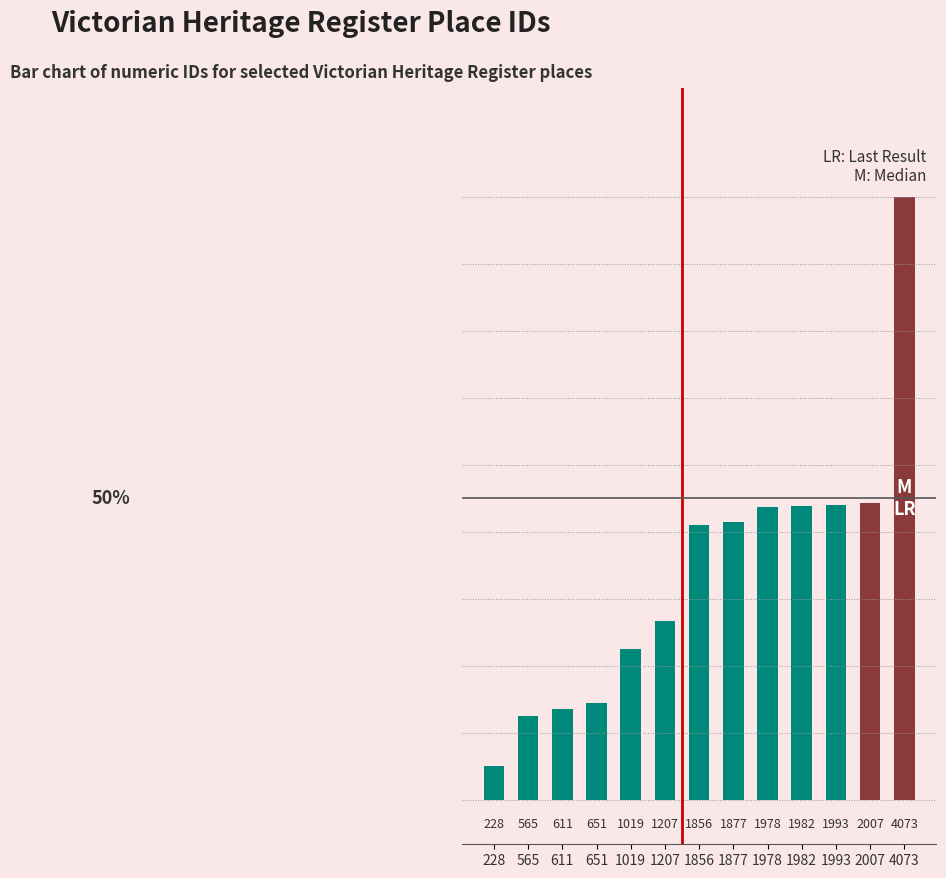

At which label is the value closest to 2150?

2007